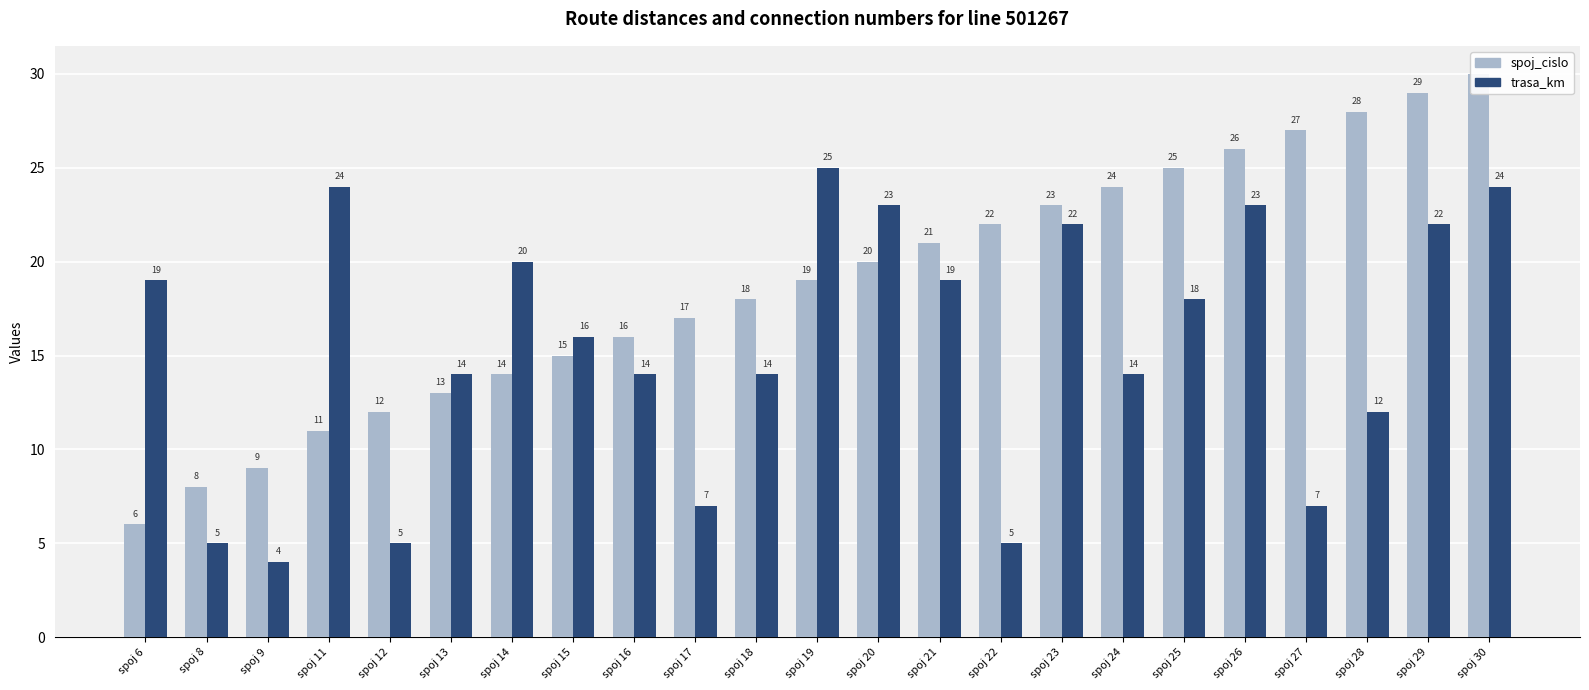

Is it true that spoj_cislo equals 18 at spoj 18?

True